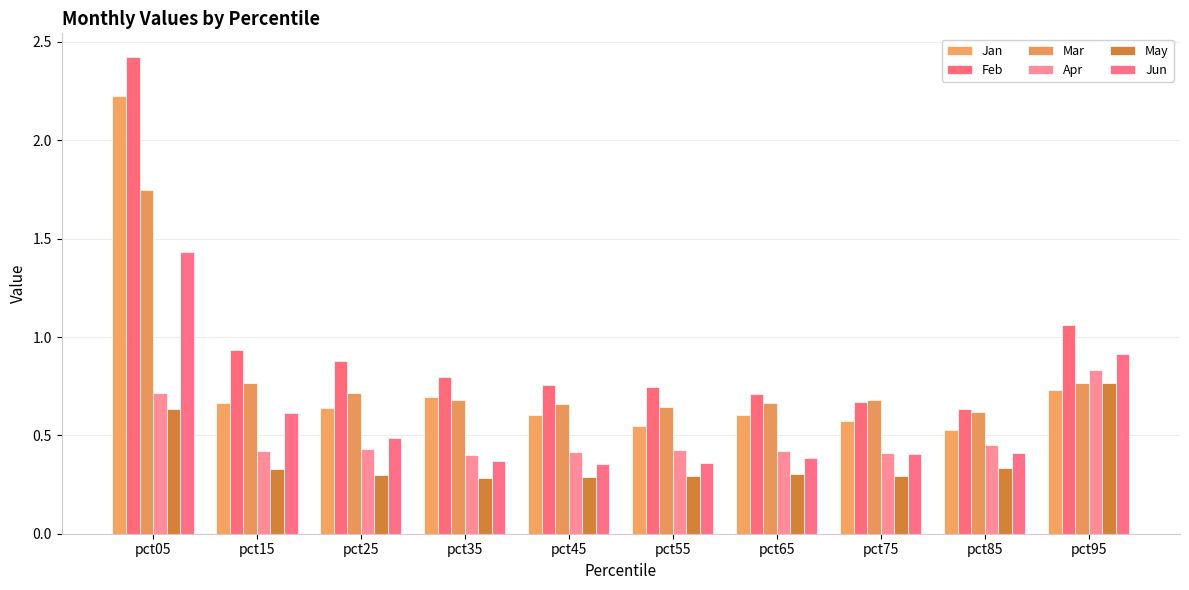

How many distinct data groups are displayed?

6